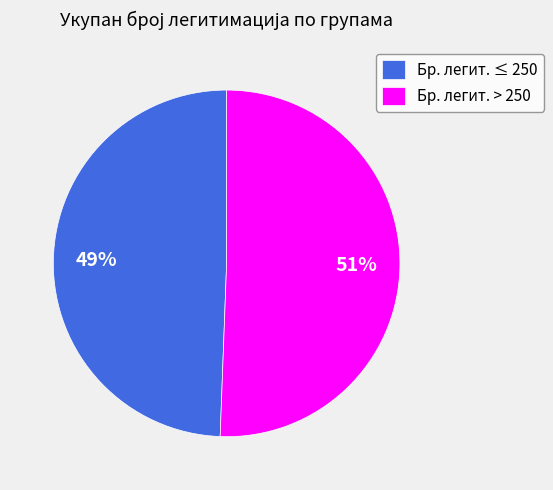

How many segments does this pie chart have?

2